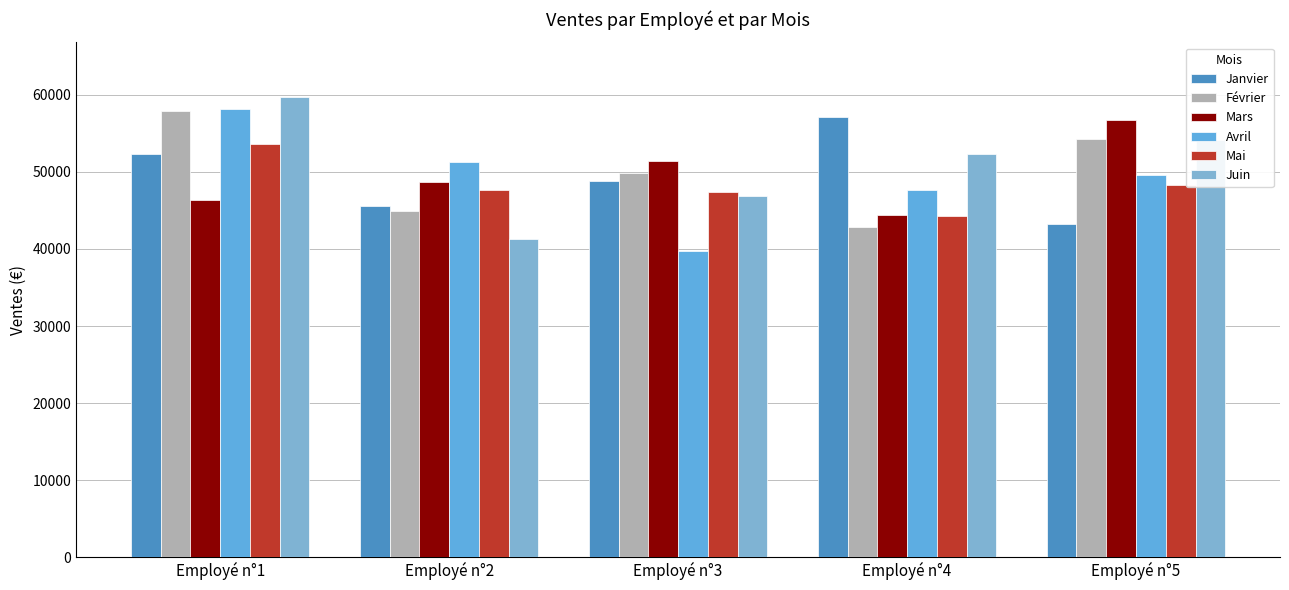

At which label does Janvier reach its peak?

Employé n°4